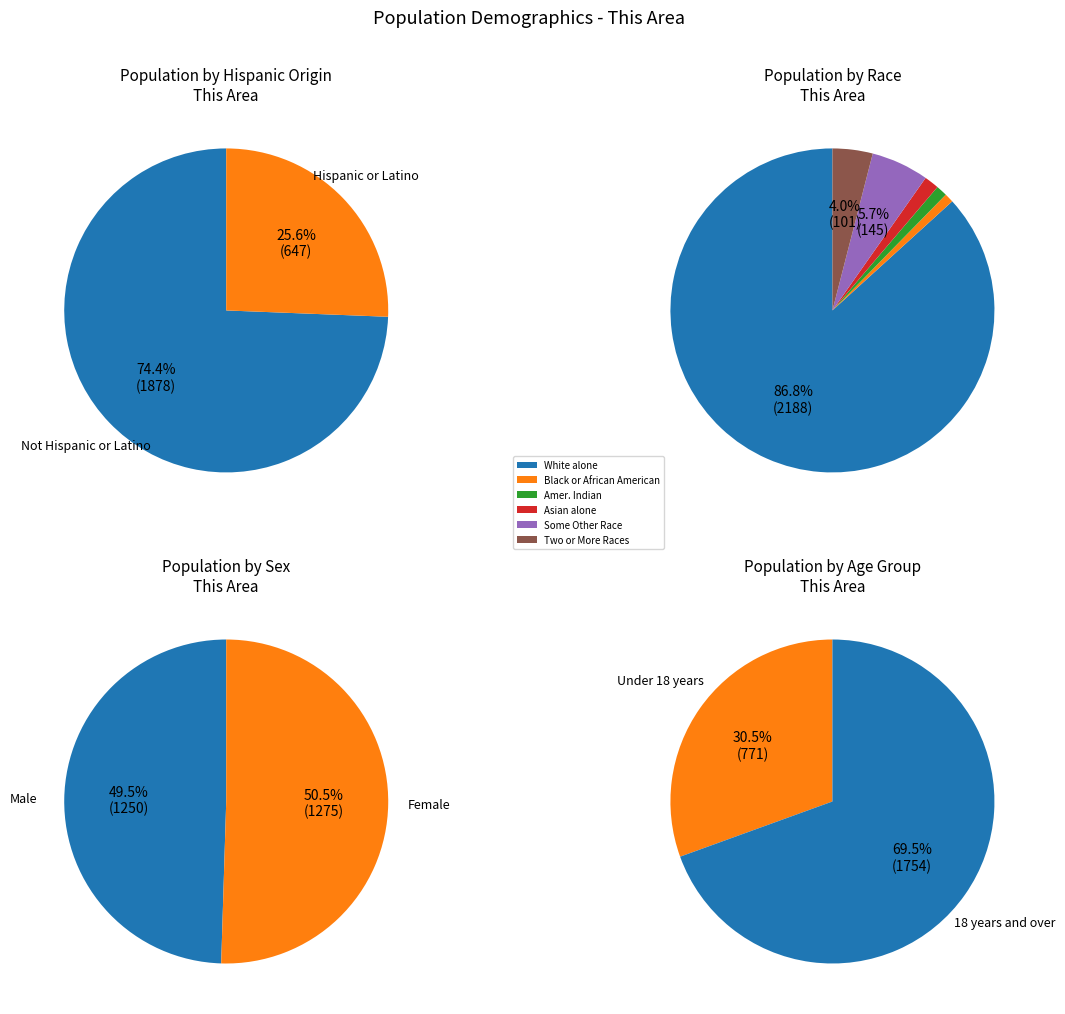

Is it true that 1 is 59% of the pie?

False